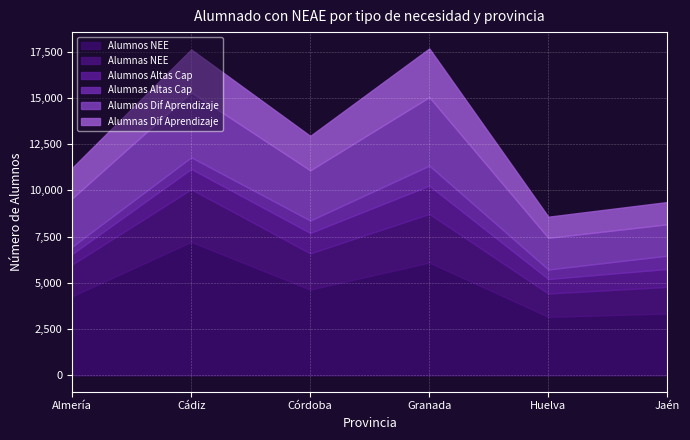

The Alumnos NEE series shows 7219 at Cádiz. True or false?

True